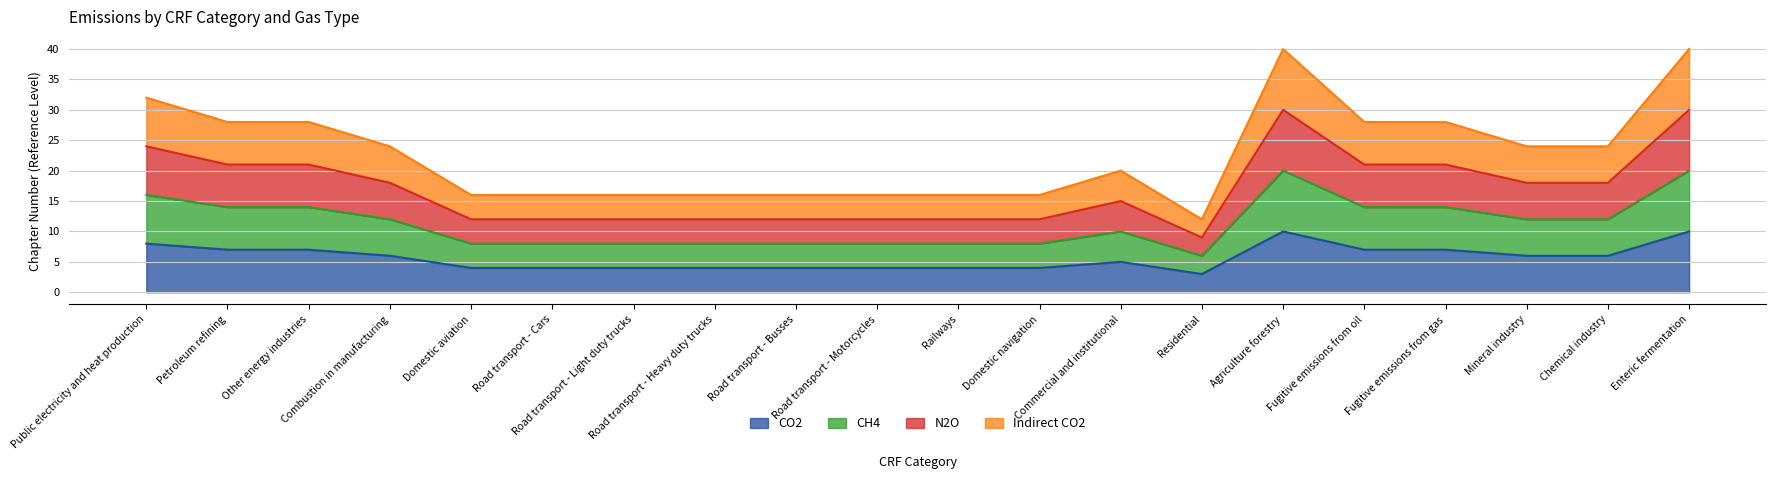

True or false: N2O and Indirect CO2 intersect in this chart.

False